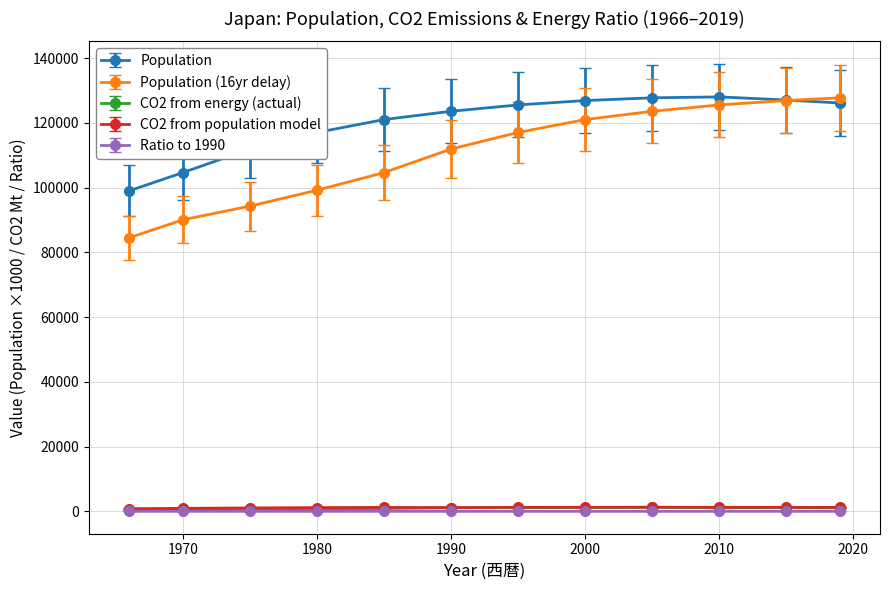

True or false: Population and CO2 from population model intersect in this chart.

False